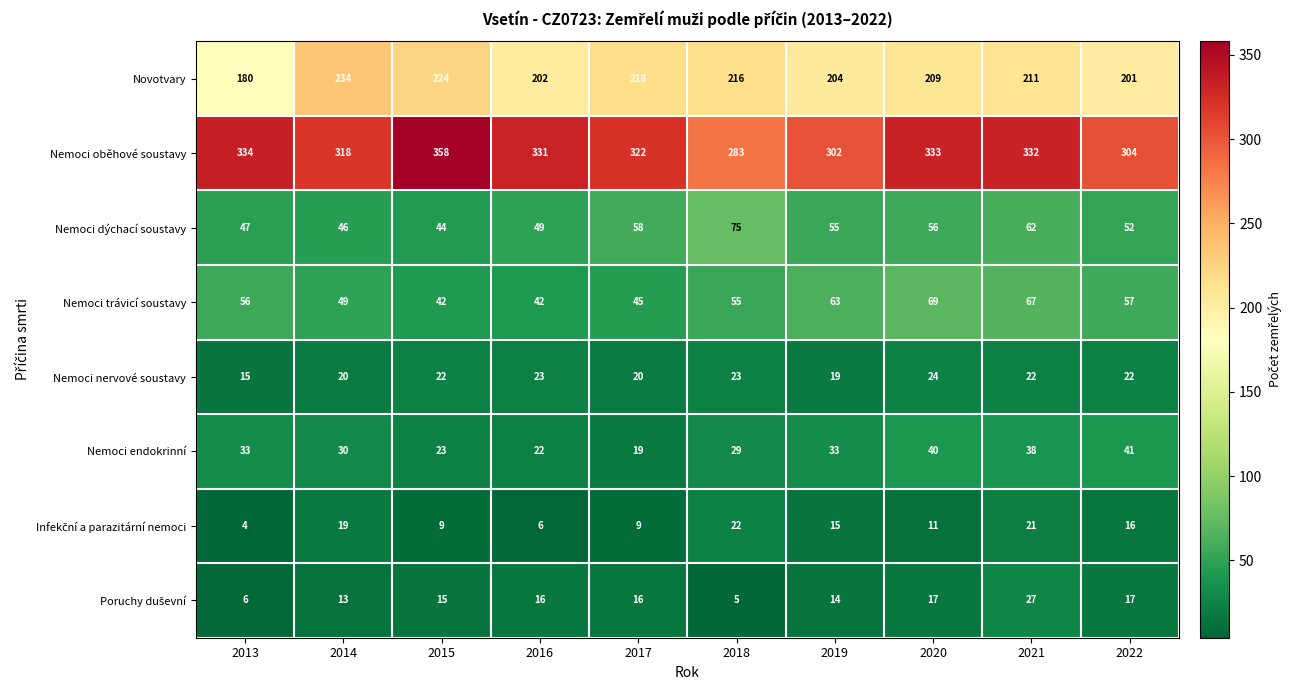

At which label does Novotvary reach its peak?

2014